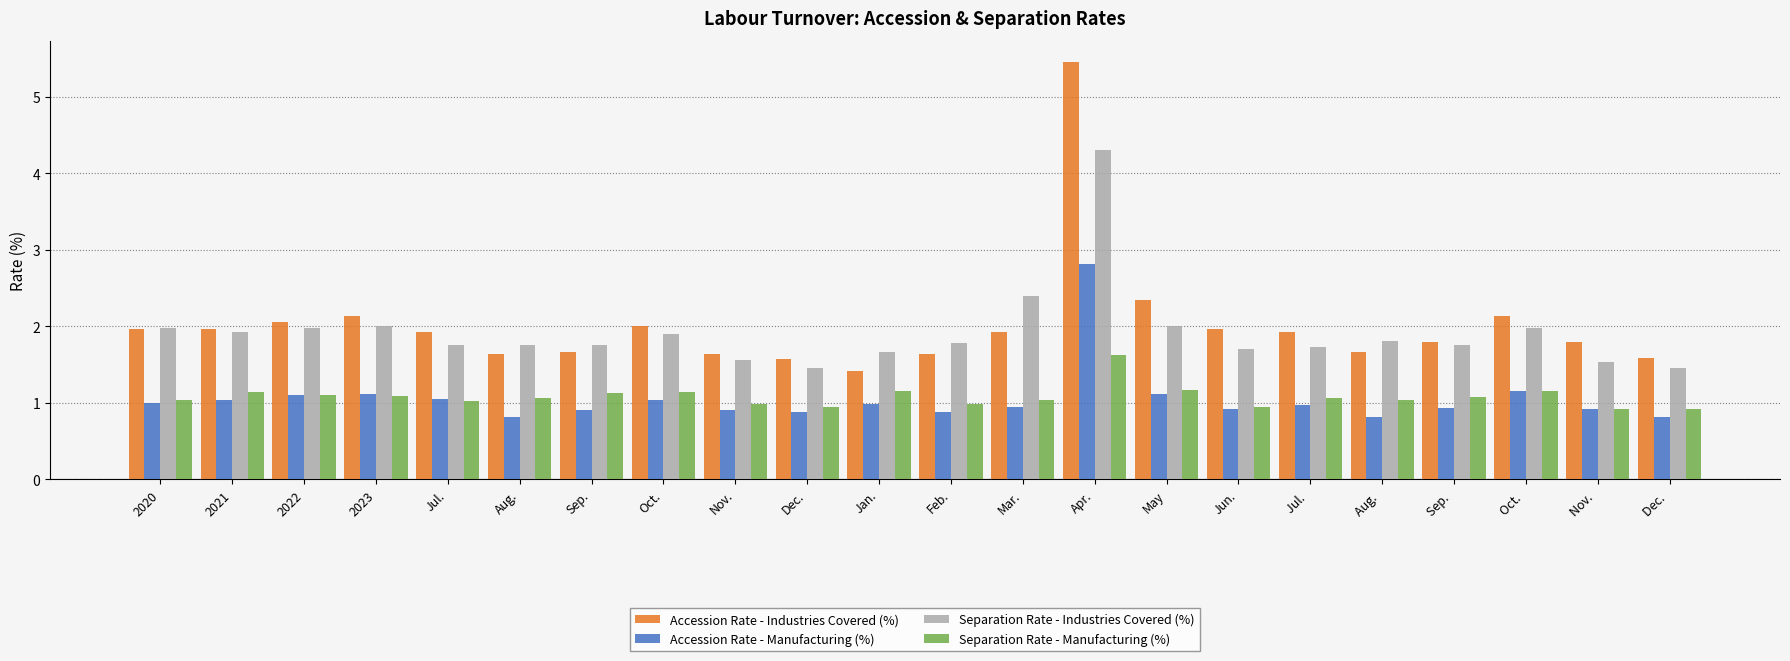

What is the highest value of the Accession Rate - Manufacturing (%) series?

2.8